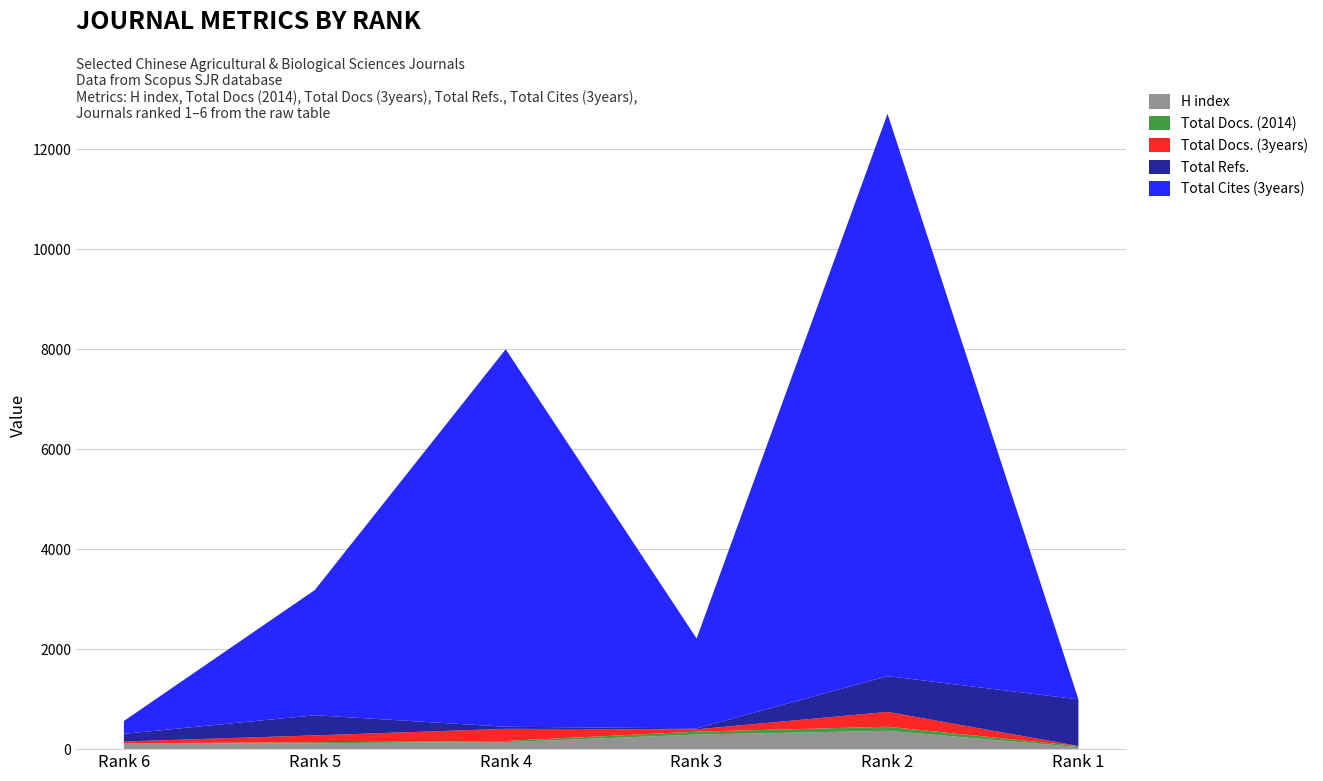

Reading right to left, extract all data points from this chart.

H index: Rank 1=40	Rank 2=367	Rank 3=292	Rank 4=140	Rank 5=119	Rank 6=109
Total Docs. (2014): Rank 1=23	Rank 2=81	Rank 3=58	Rank 4=24	Rank 5=19	Rank 6=9
Total Docs. (3years): Rank 1=0	Rank 2=297	Rank 3=46	Rank 4=242	Rank 5=137	Rank 6=35
Total Refs.: Rank 1=932	Rank 2=715	Rank 3=19	Rank 4=42	Rank 5=403	Rank 6=153
Total Cites (3years): Rank 1=0	Rank 2=11247	Rank 3=1798	Rank 4=7550	Rank 5=2504	Rank 6=257